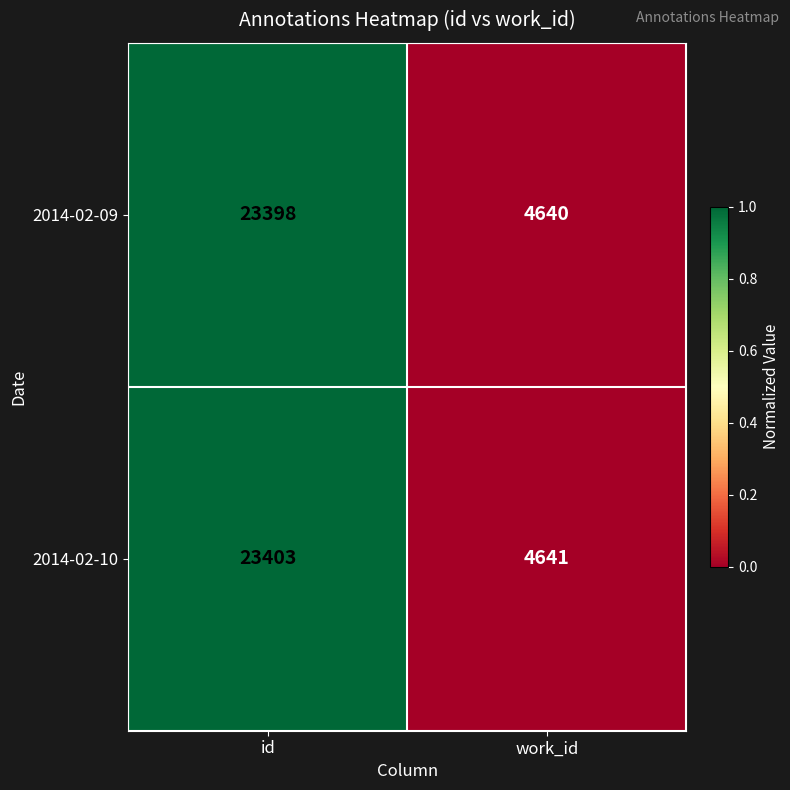

Reading right to left, what are all the values shown in this chart?

2014-02-09: 4640	23398
2014-02-10: 4641	23403